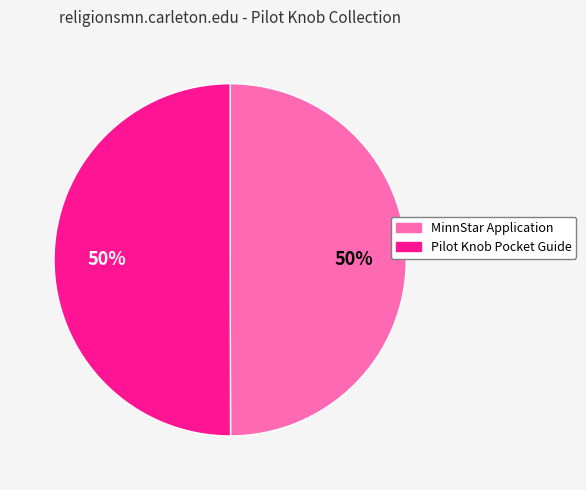

What percentage is the Pilot Knob Pocket Guide slice, to the nearest percent?

50%